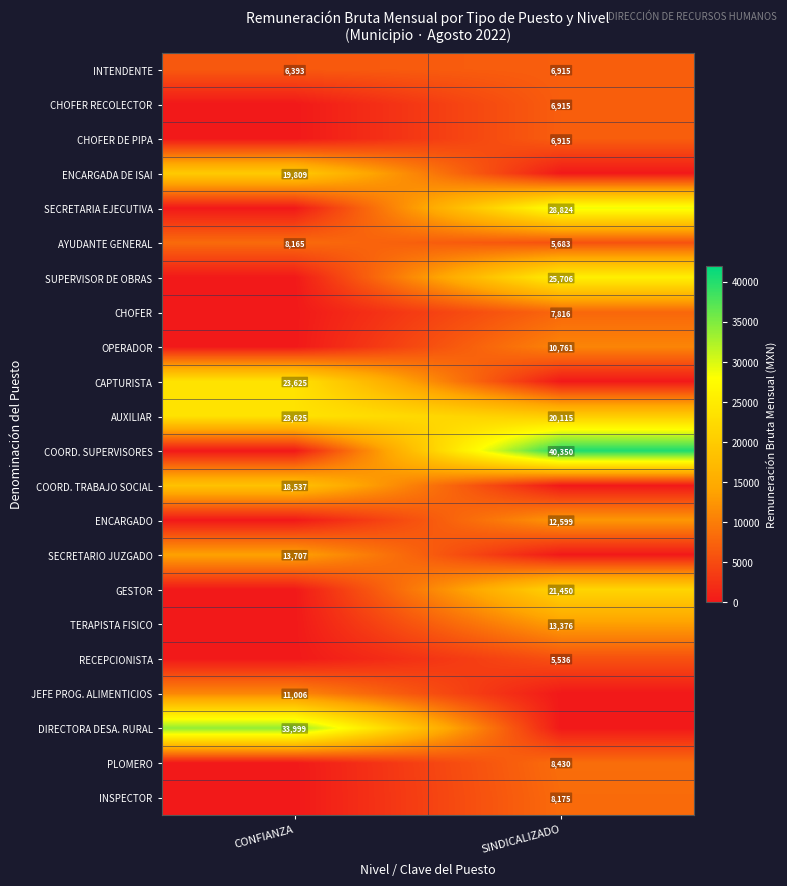

Between CONFIANZA and SINDICALIZADO, which is larger?

SINDICALIZADO